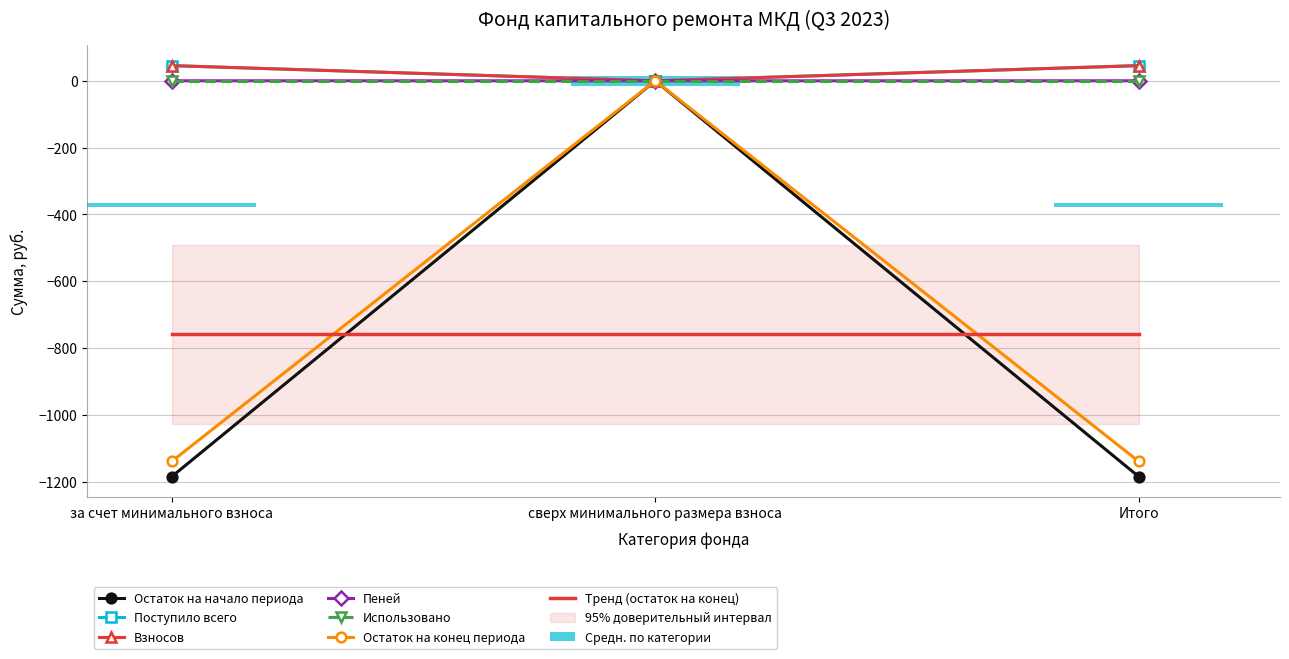

Reading left to right, transcribe all the data shown in this chart.

Остаток на начало периода: 45.4	0.0	45.4
Поступило всего: -1184.3	0.0	-1184.3
Взносов: 45.5	0.0	45.5
Пеней: 0.1	0.0	0.1
Остаток на конец периода: -1138.8	0.0	-1138.8